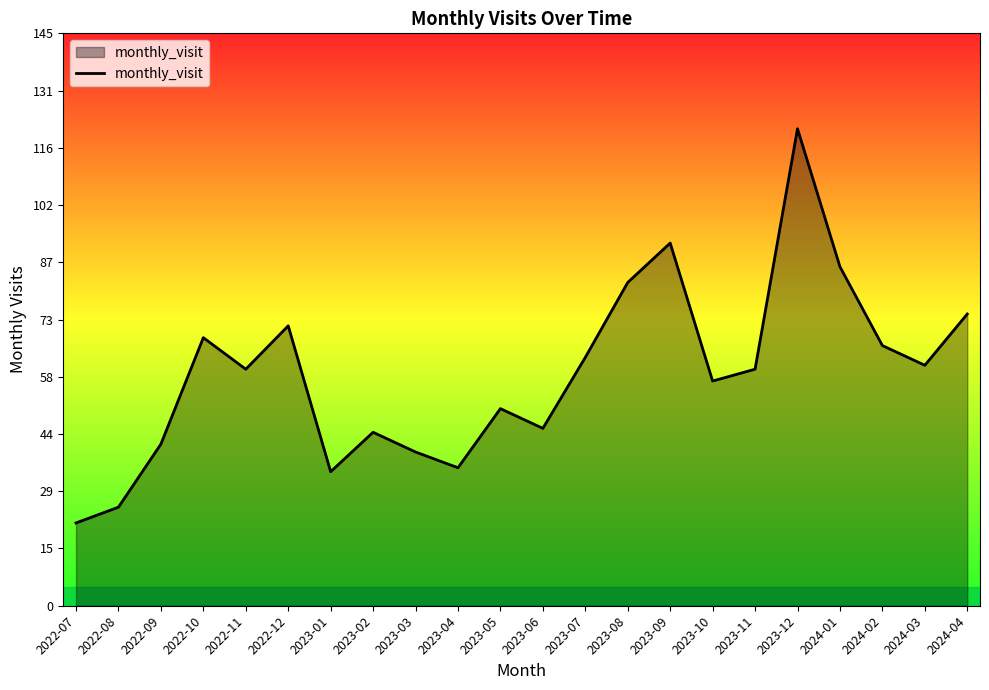

Where is the first local minimum?

2022-11